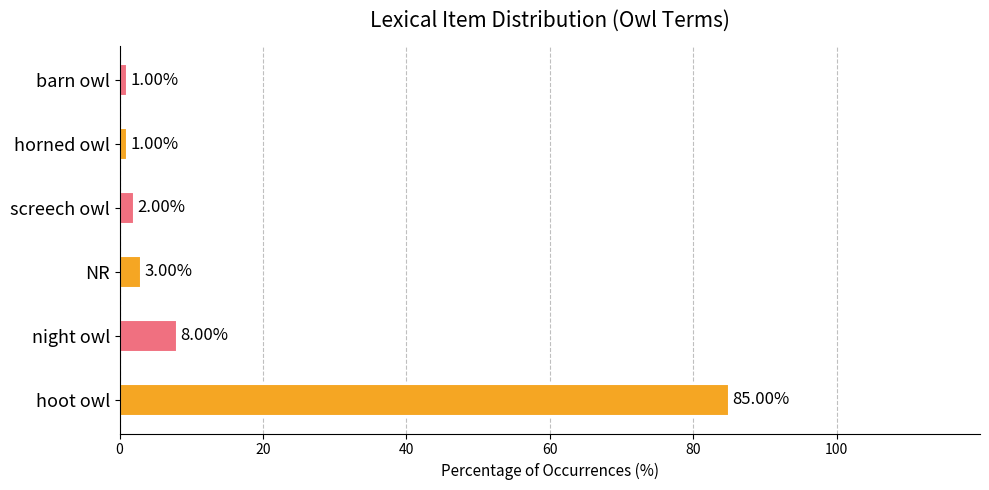

What is the change in value from hoot owl to night owl?

-77